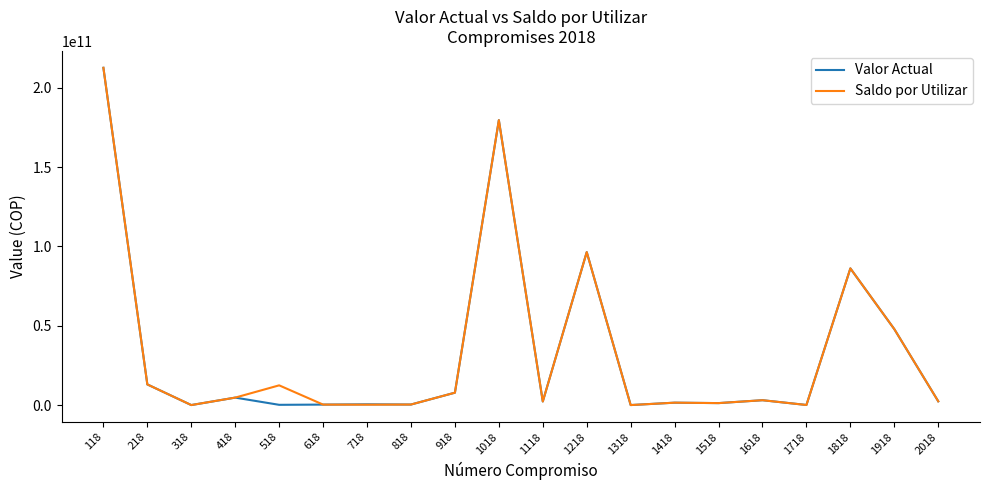

What is the maximum value for Valor Actual?

212606904462